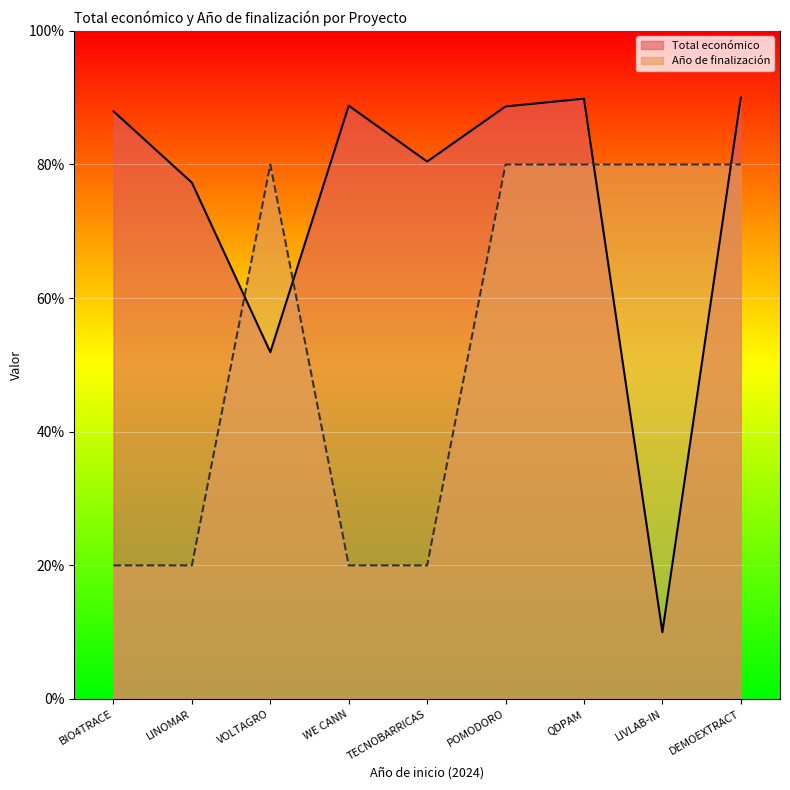

Where do Total económico and Año de finalización first cross each other?

LINOMAR and VOLTAGRO